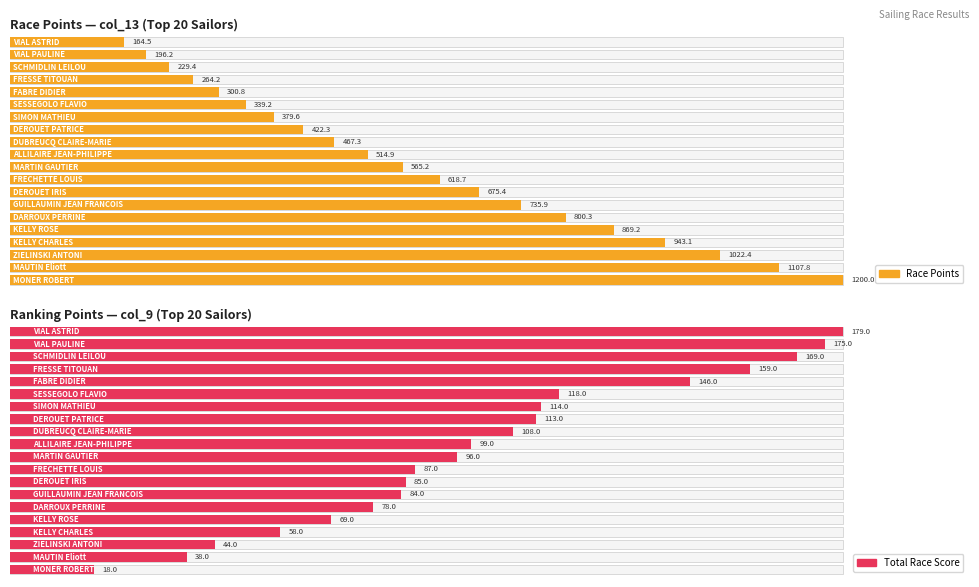

How many distinct data groups are displayed?

2